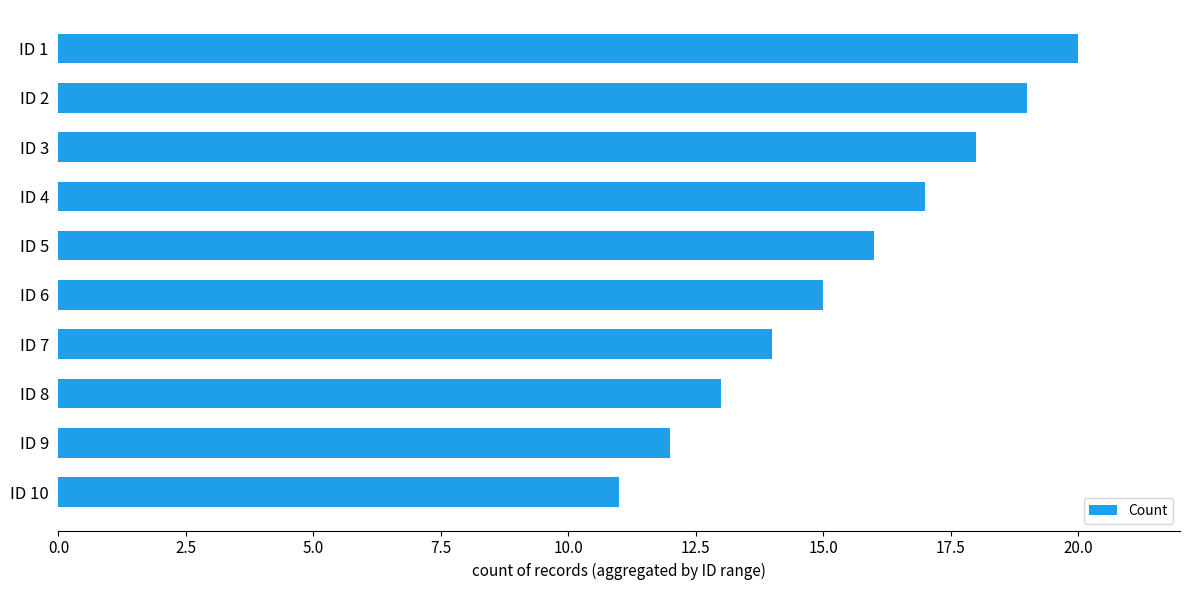

What is the average value?

16